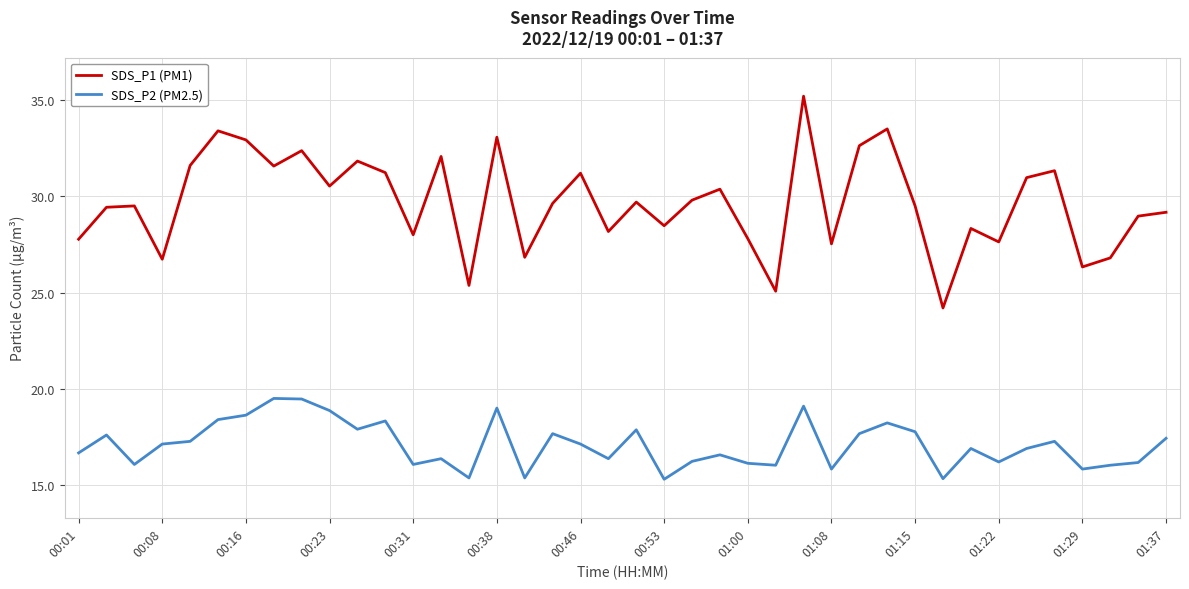

What is the difference between the maximum and minimum values in the SDS_P2 (PM2.5) series?

4.2